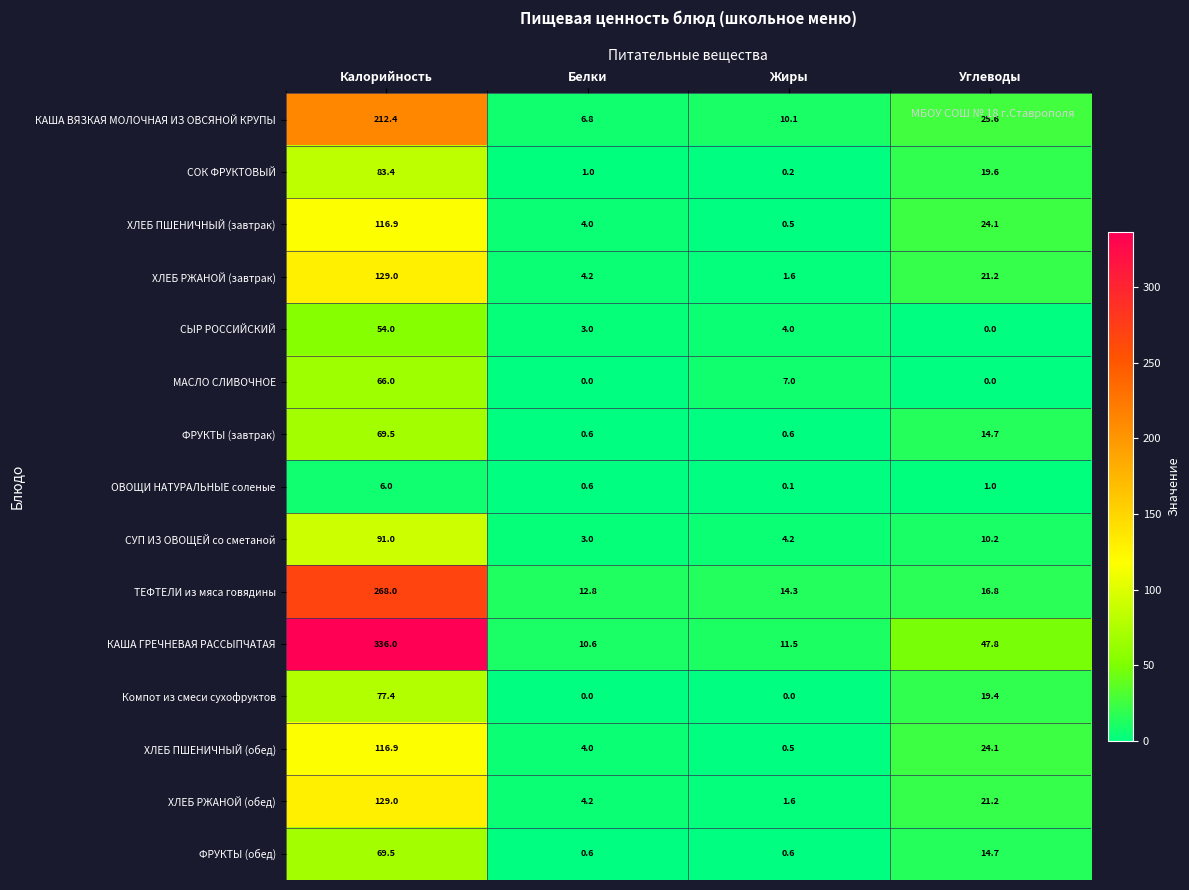

How many categories are shown in the chart?

4